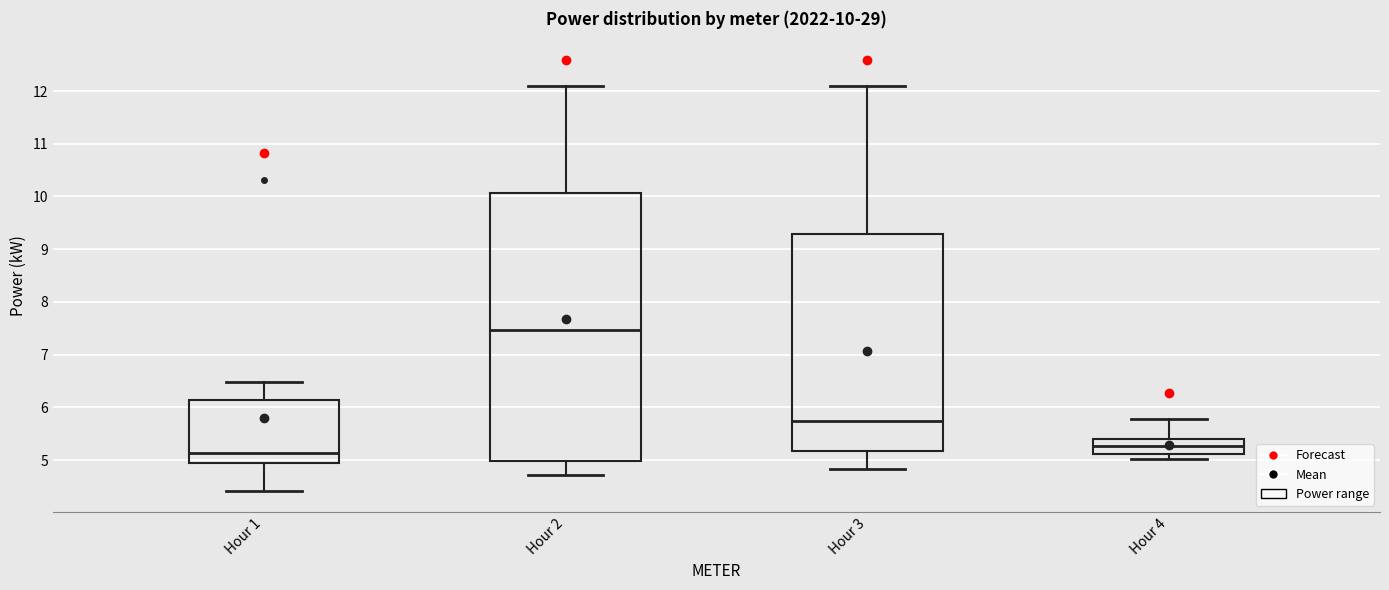

Which box's median line is the highest?

Hour 2